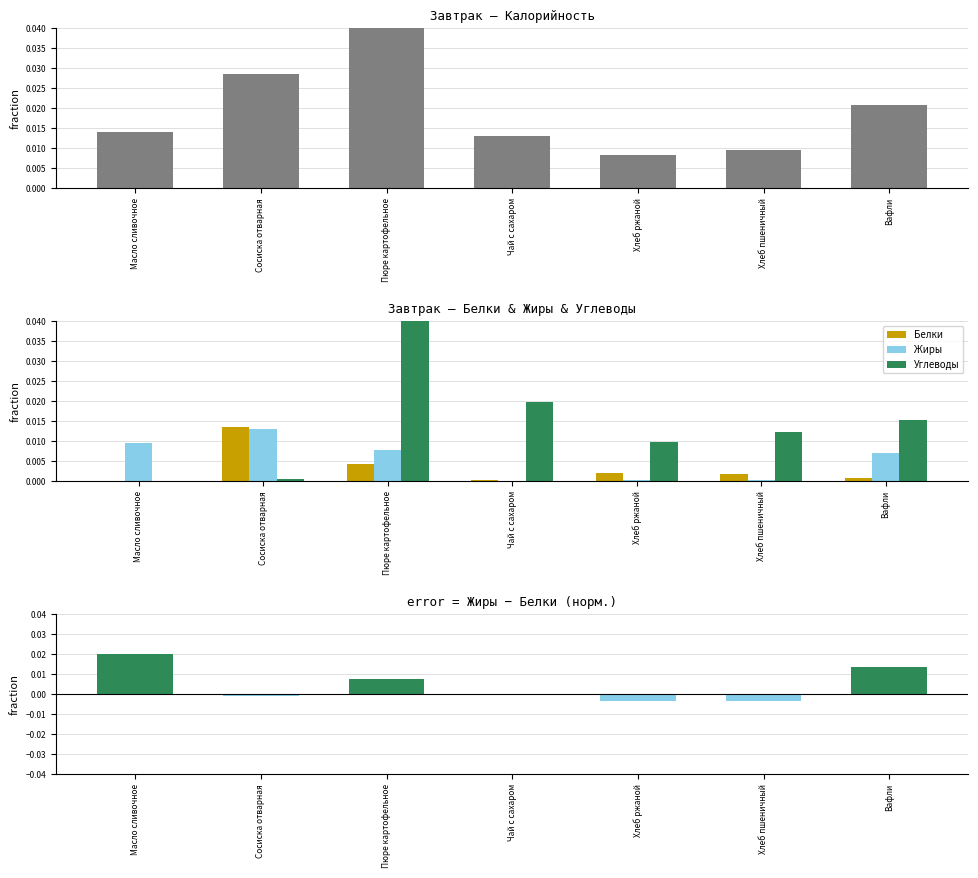

True or false: Жиры has a value of 0.0 at Масло сливочное.

False